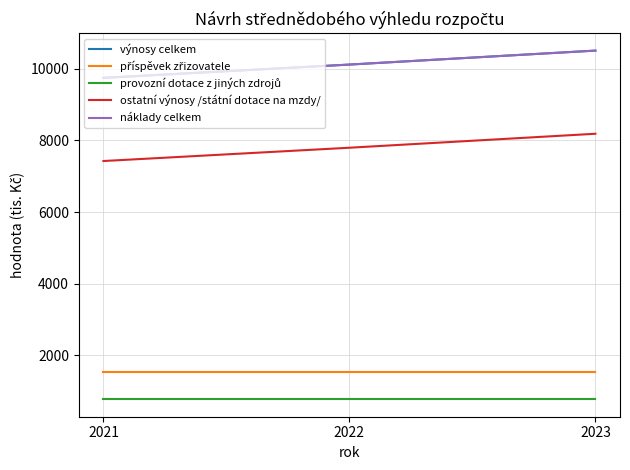

Is this an area chart (filled region under the line)?

No